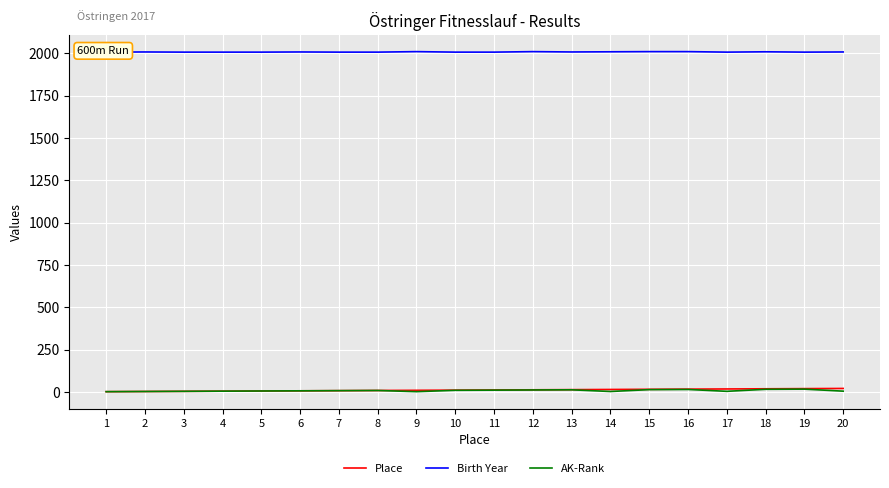

Between 8 and 15, which series saw the biggest shift?

Place